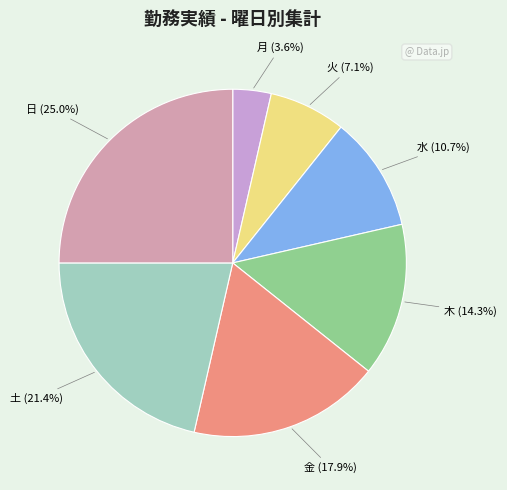

Is there any slice that represents more than half of the pie?

No